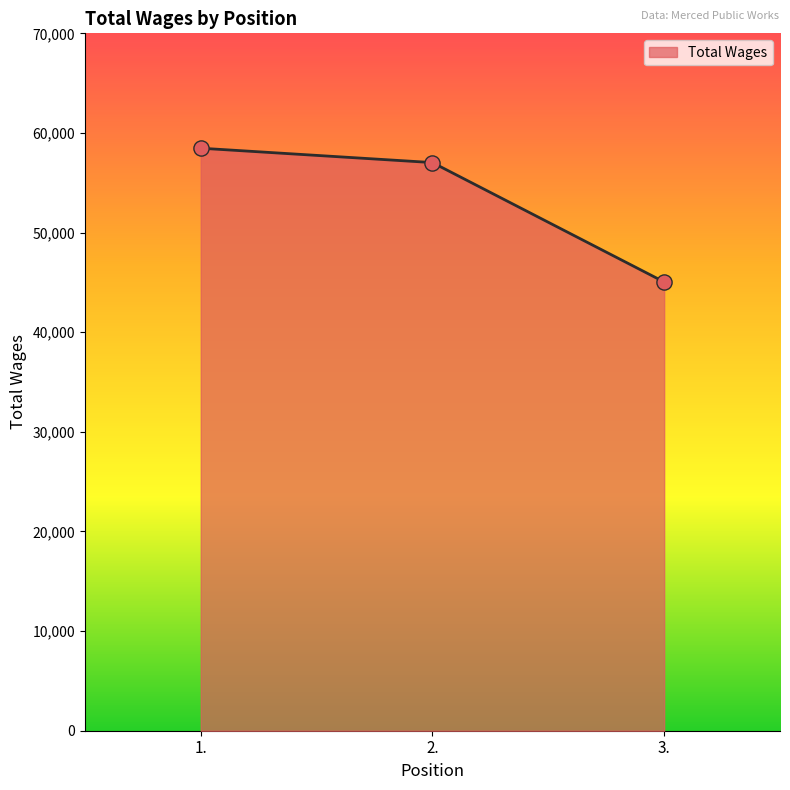

What is the change in value from 2. to 3.?

-11982